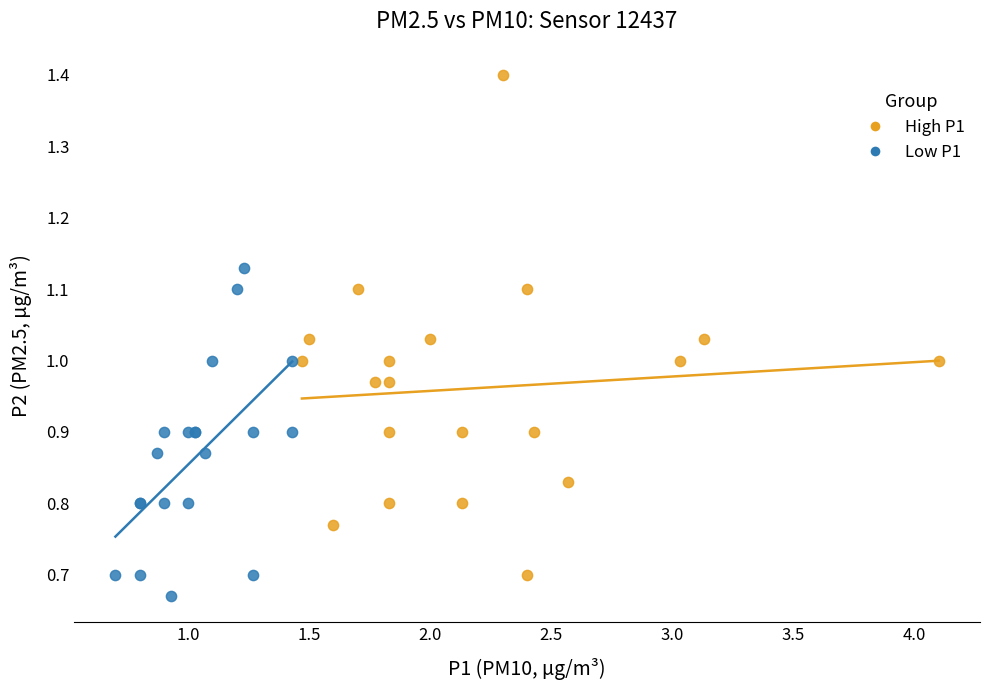

What are all the series names shown in the legend?

High P1, Low P1